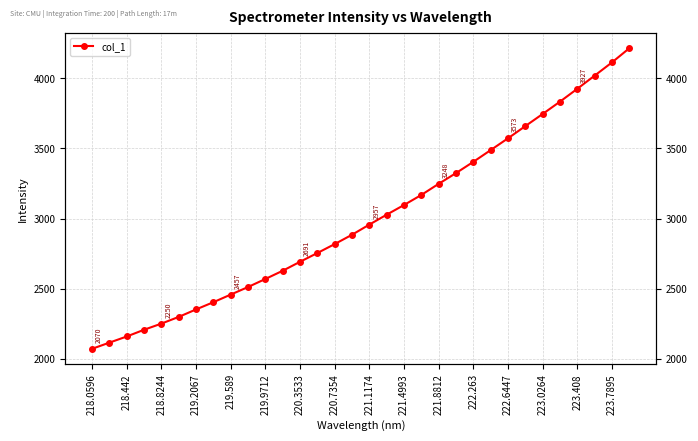

How many lines are shown in the chart?

1